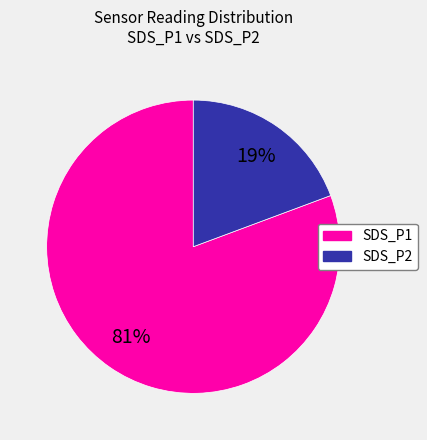

Does any single category account for the majority?

Yes